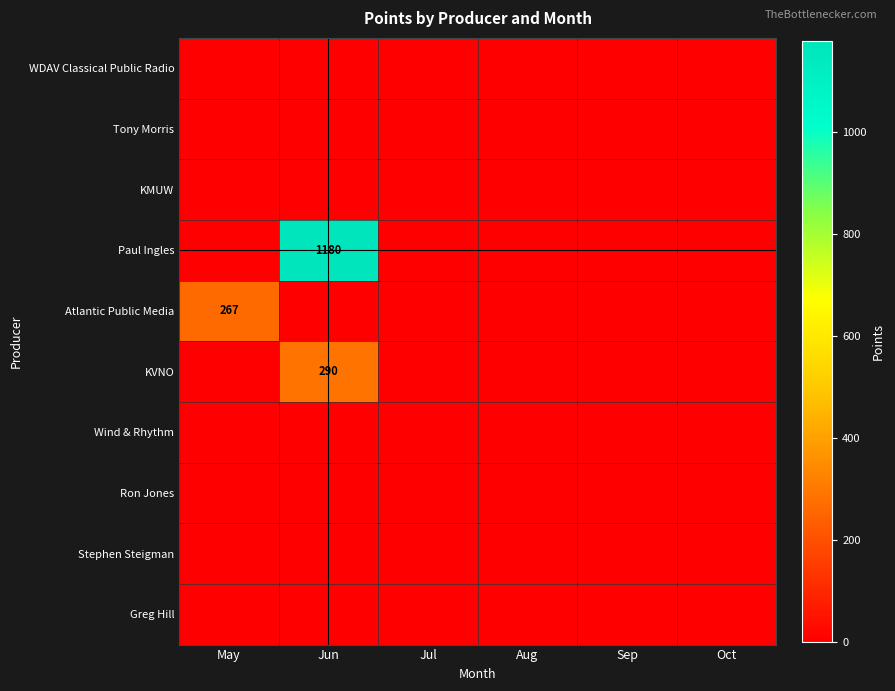

What is the sum of all KVNO values?

290